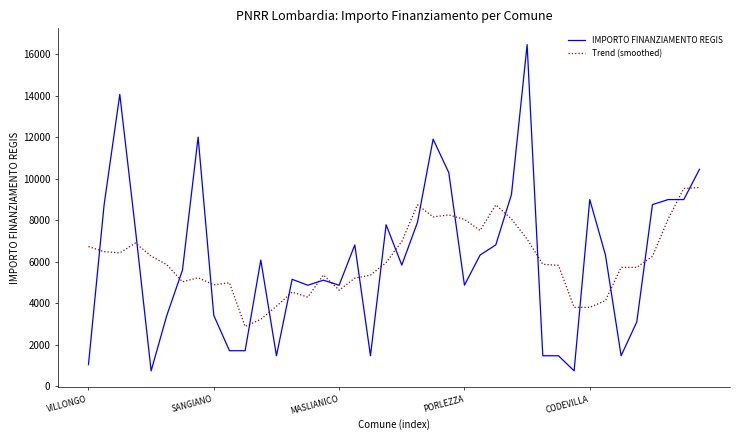

What is the sum of all Trend (smoothed) values?

243716.0